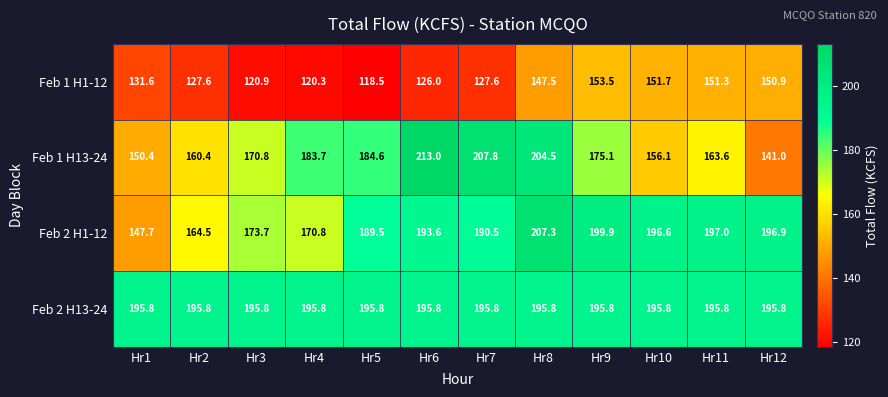

Between Hr3 and Hr10, which series saw the biggest shift?

Feb 1 H1-12